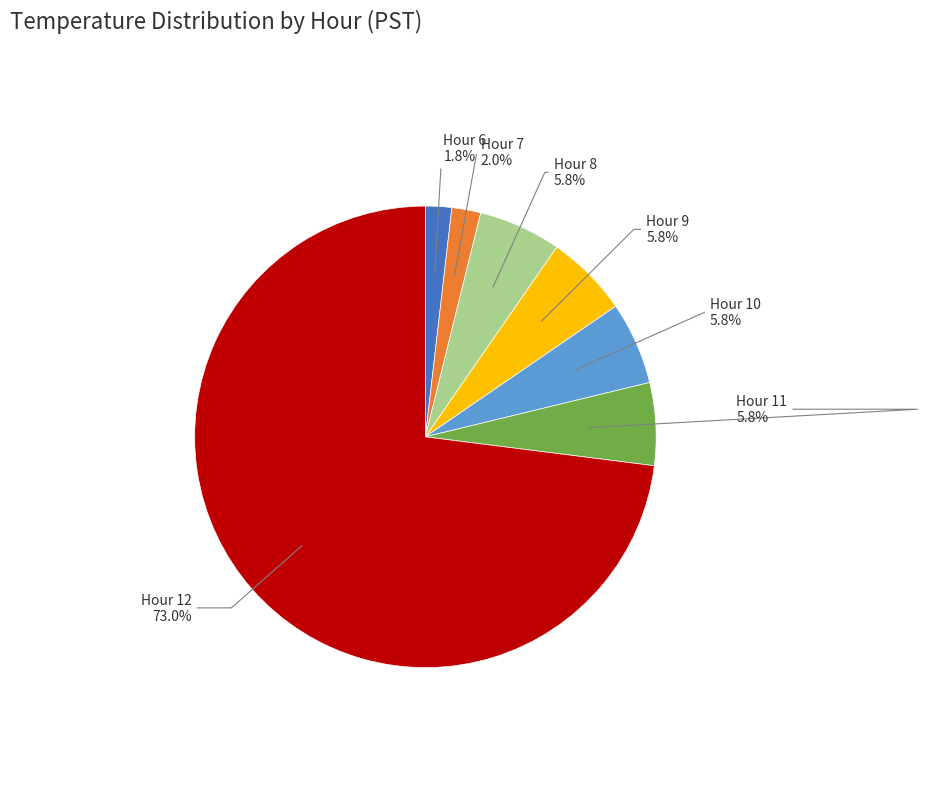

Is there a majority slice in this chart?

Yes